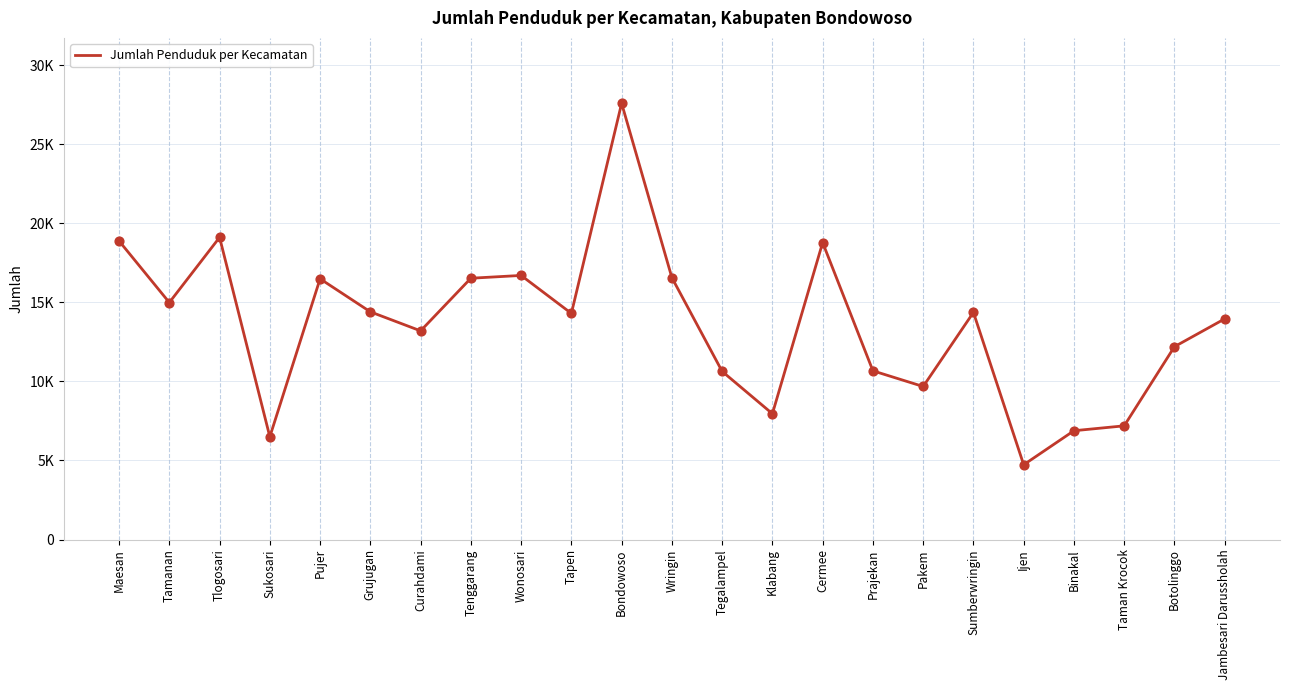

What is the change in value from Wringin to Taman Krocok?

-9370